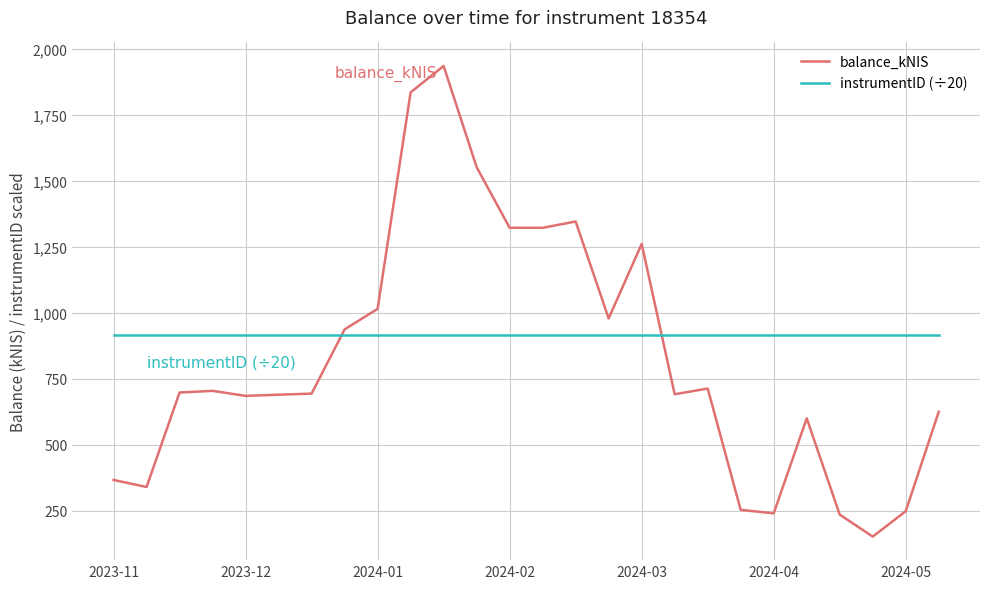

What is the average value of the instrumentID (÷20) series?

917.7